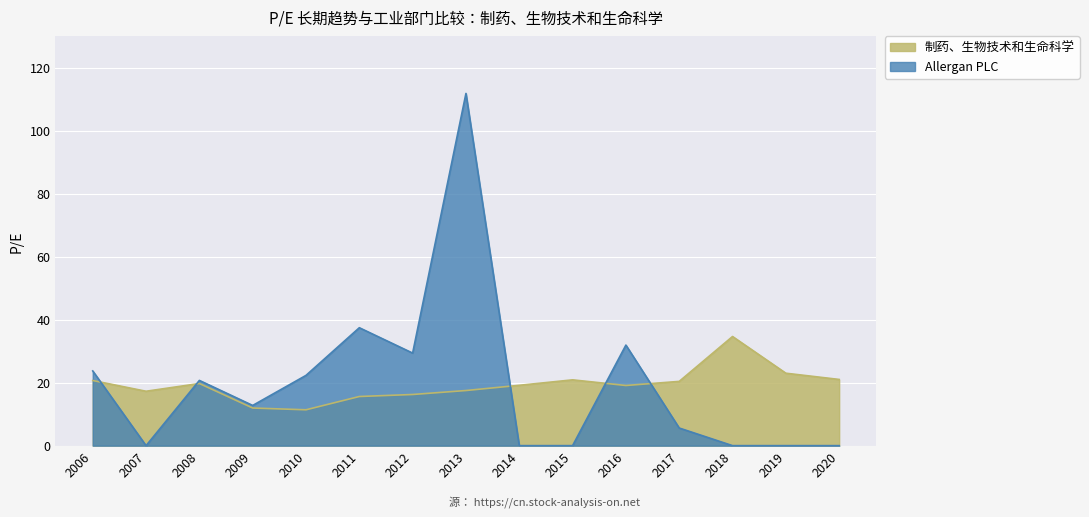

What is the sum of the Allergan PLC values at 2011 and 2009?

50.2